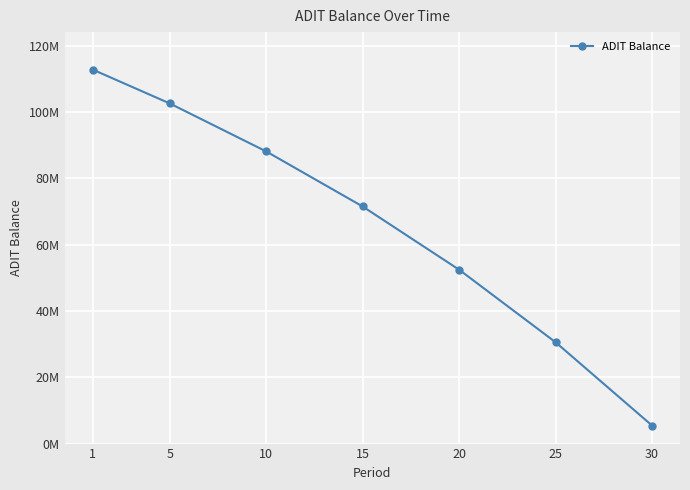

Rank the categories by value from highest to lowest.

1, 5, 10, 15, 20, 25, 30